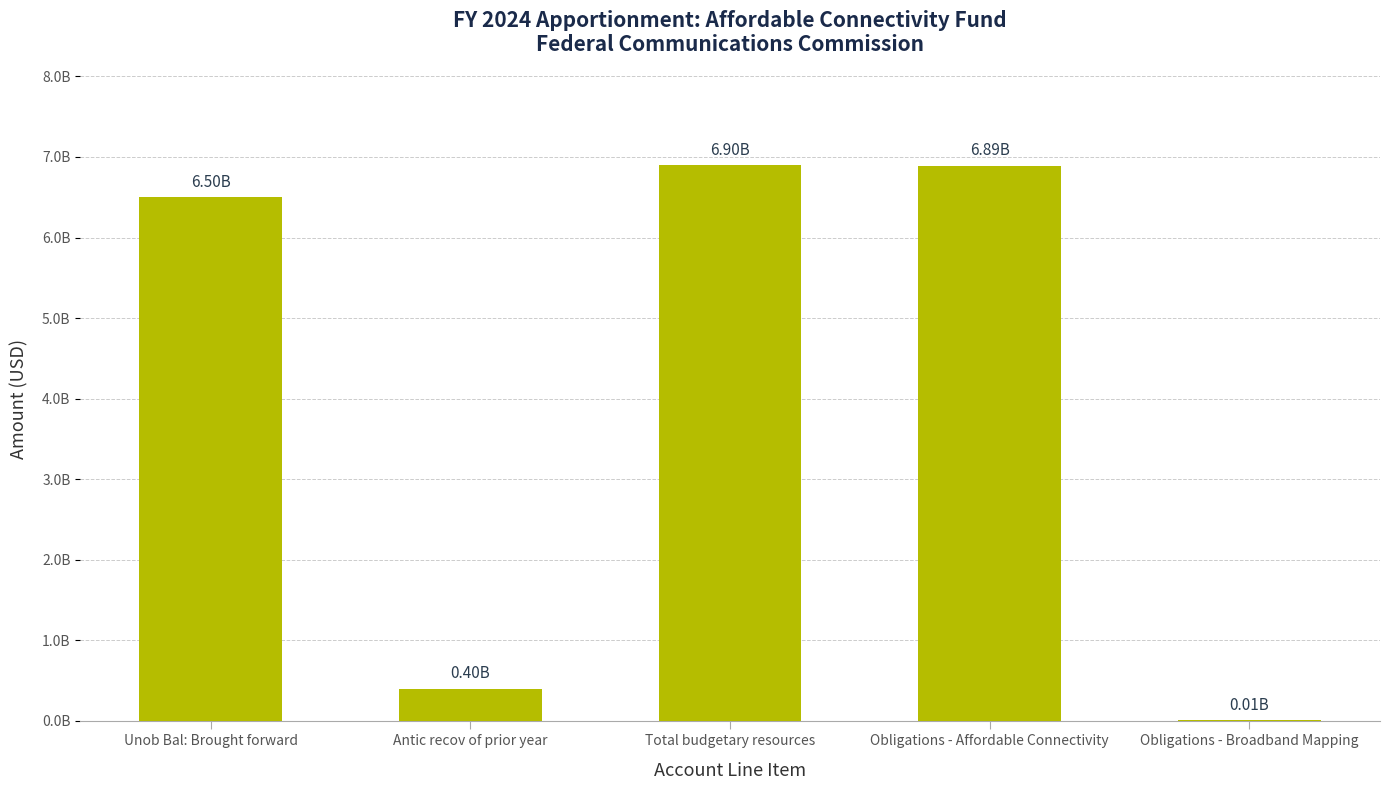

What is the difference between the second highest and second lowest values?

6490600000